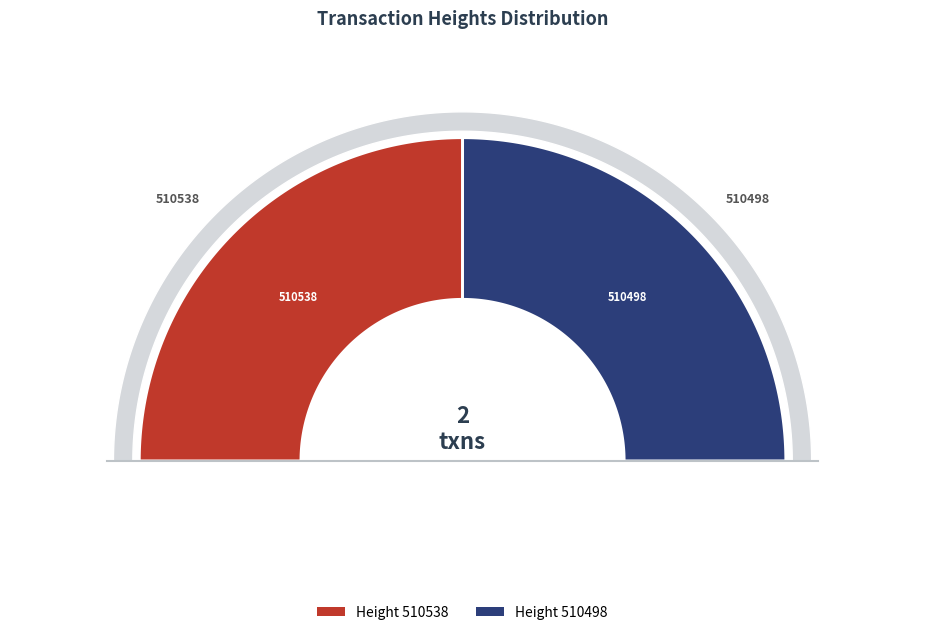

To the nearest percent, what percentage of the pie is 510498?

50%